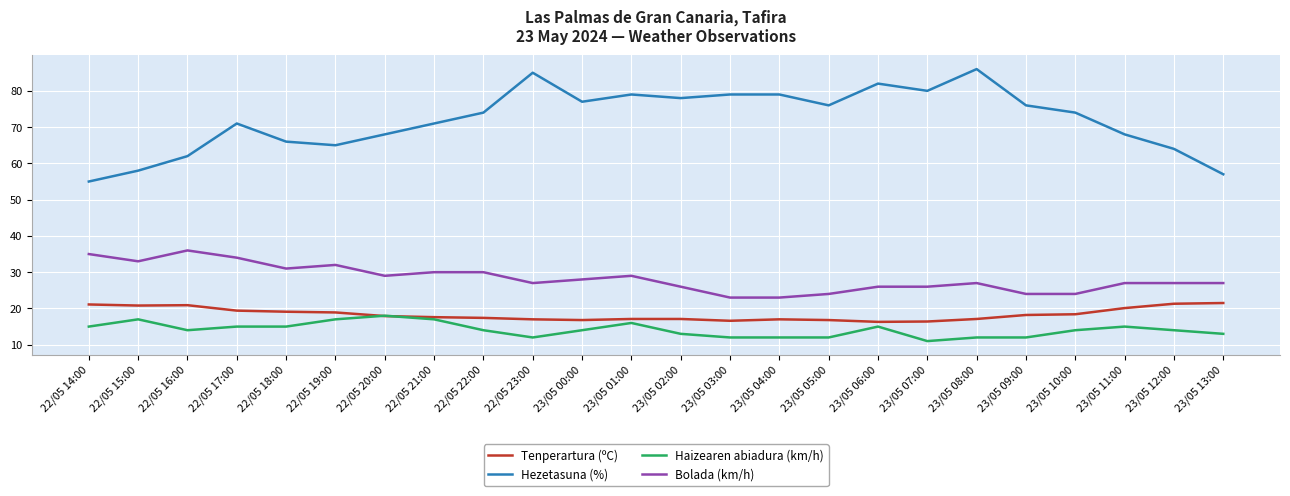

What is the spread (max minus min) of values at 23/05 01:00?

63.0